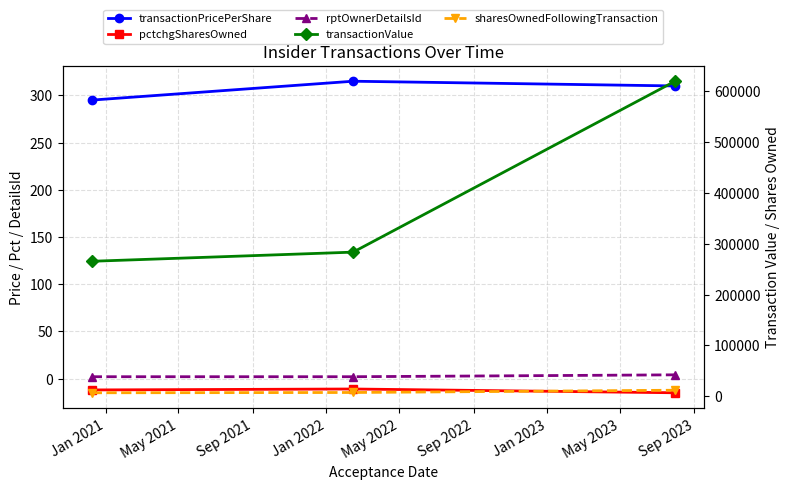

What is the difference between the maximum and minimum values in the sharesOwnedFollowingTransaction series?

5005